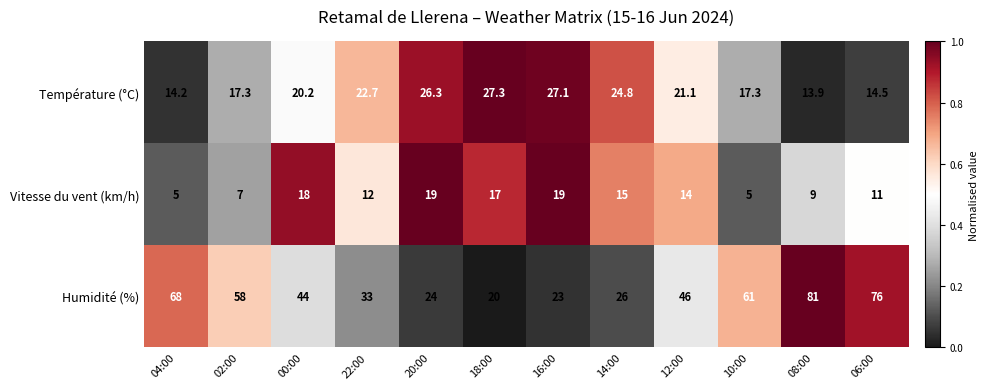

What is the total value across all series at 20:00?

69.3